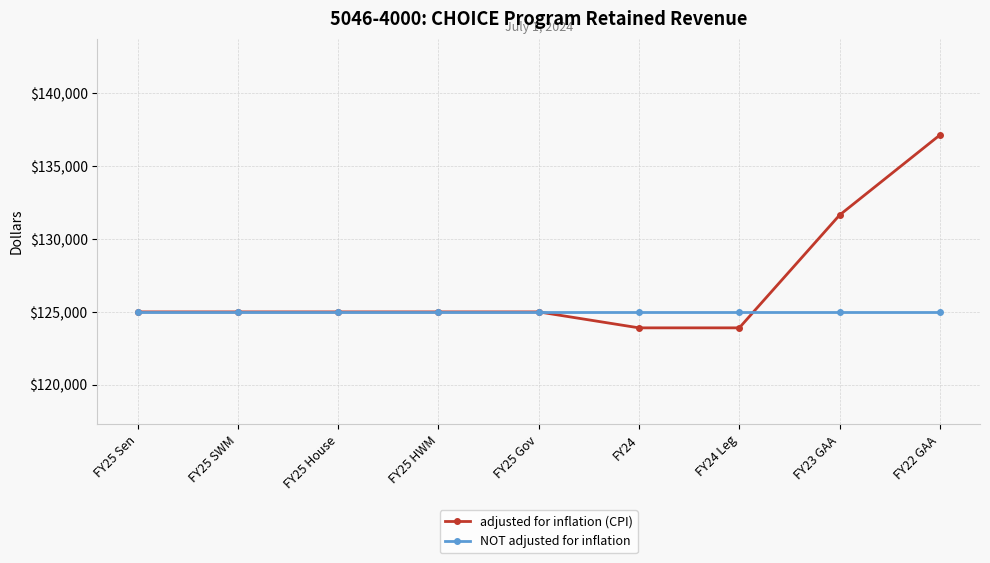

The NOT adjusted for inflation series shows 72463 at FY25 House. True or false?

False